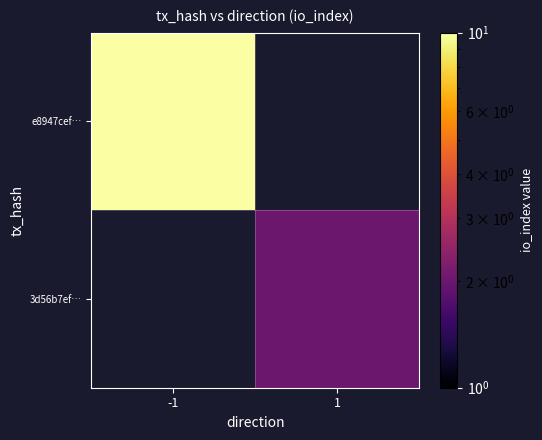

List the series in order of their overall mean, highest first.

e8947cef…, 3d56b7ef…